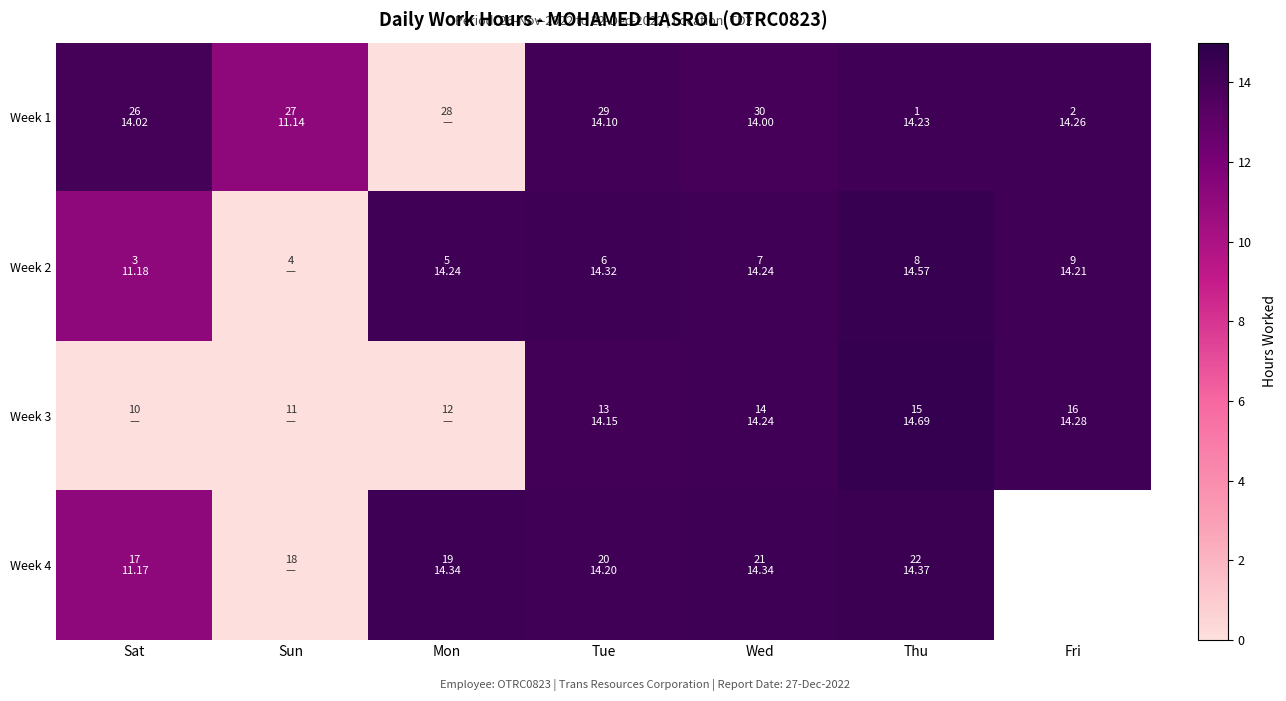

What is the highest value of the Week 1 series?

14.3